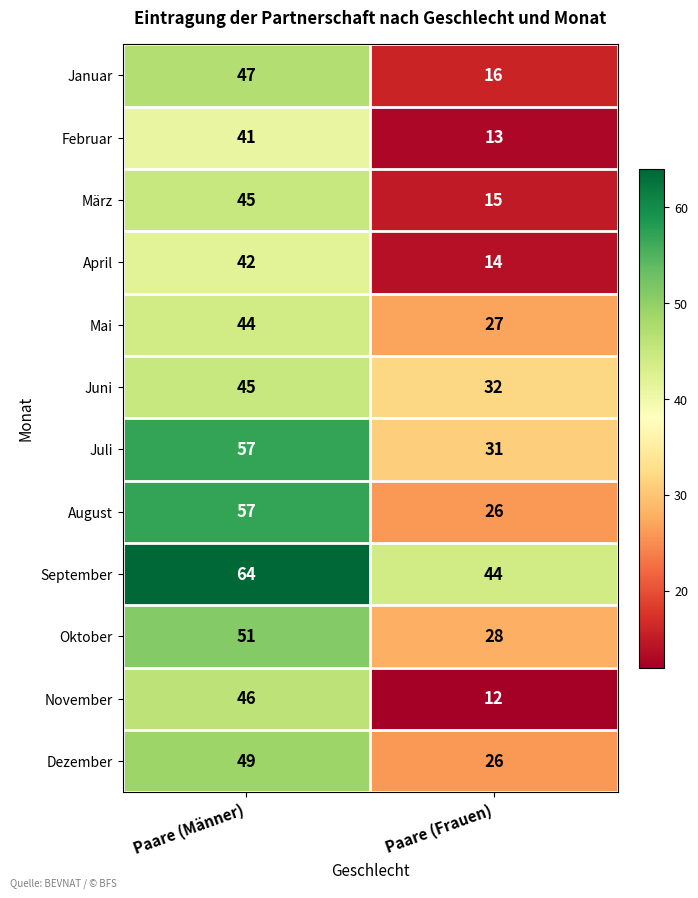

What is the total value across all series at Paare (Männer)?

588